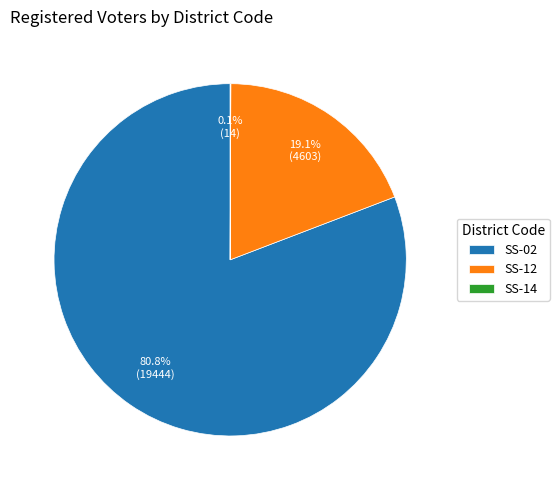

What portion of the pie excludes SS-02?

19.2%